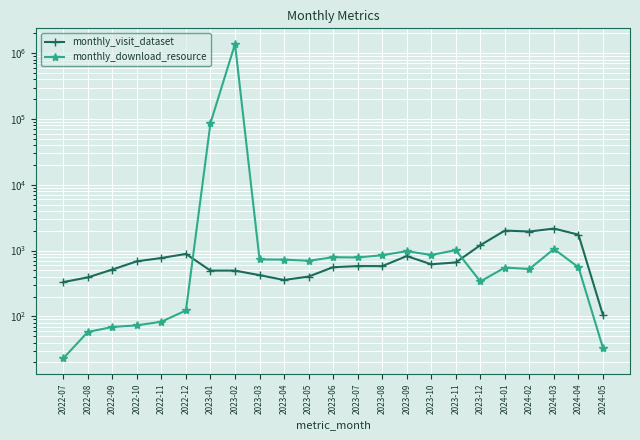

How many lines are shown in the chart?

2